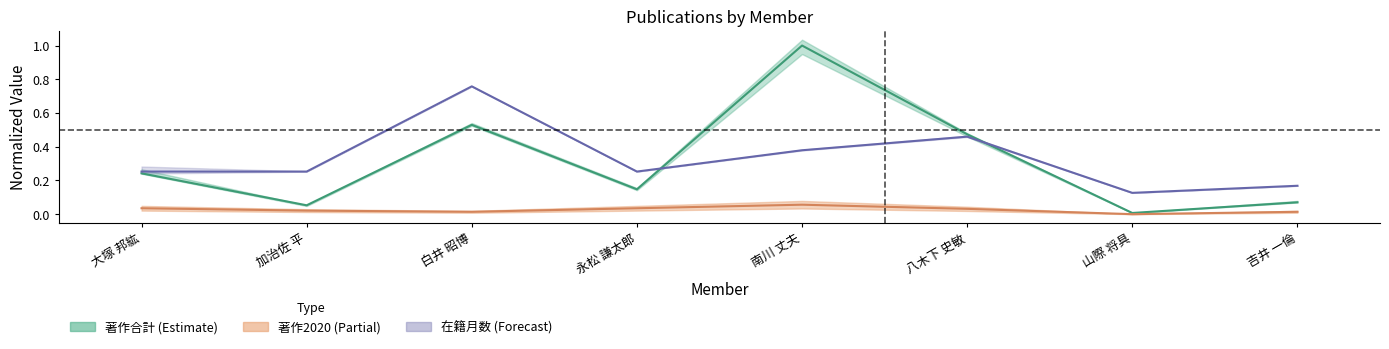

How many lines are shown in the chart?

3